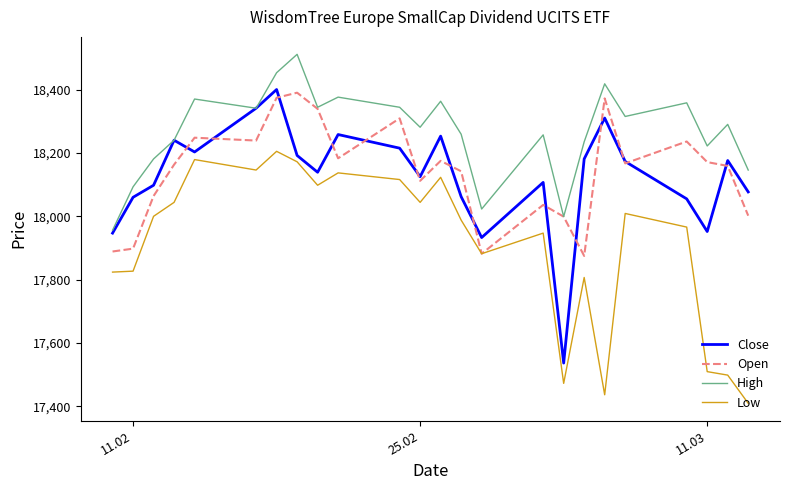

What is the maximum value for High?

18511